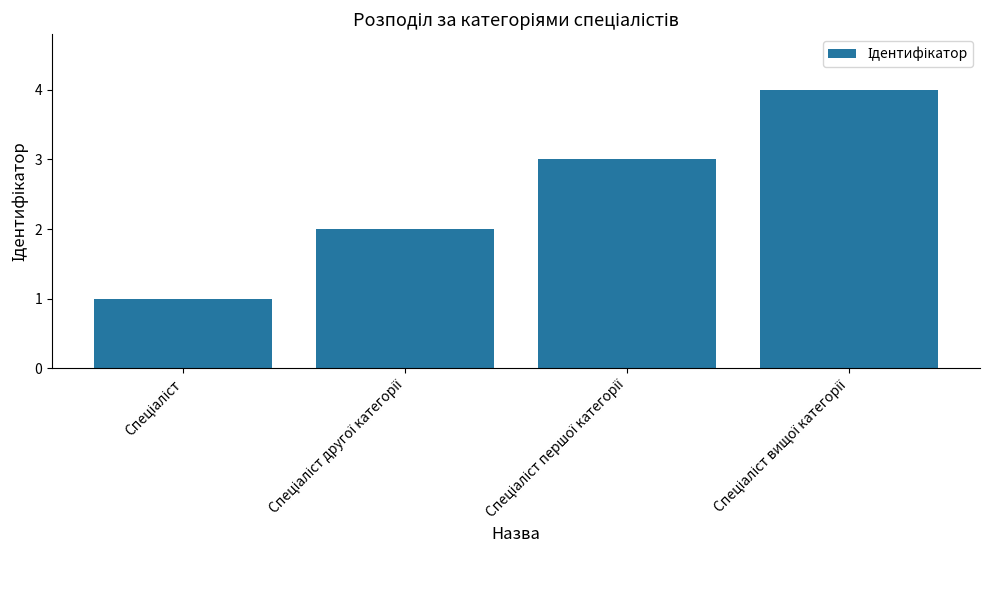

What is the sum of all values?

10